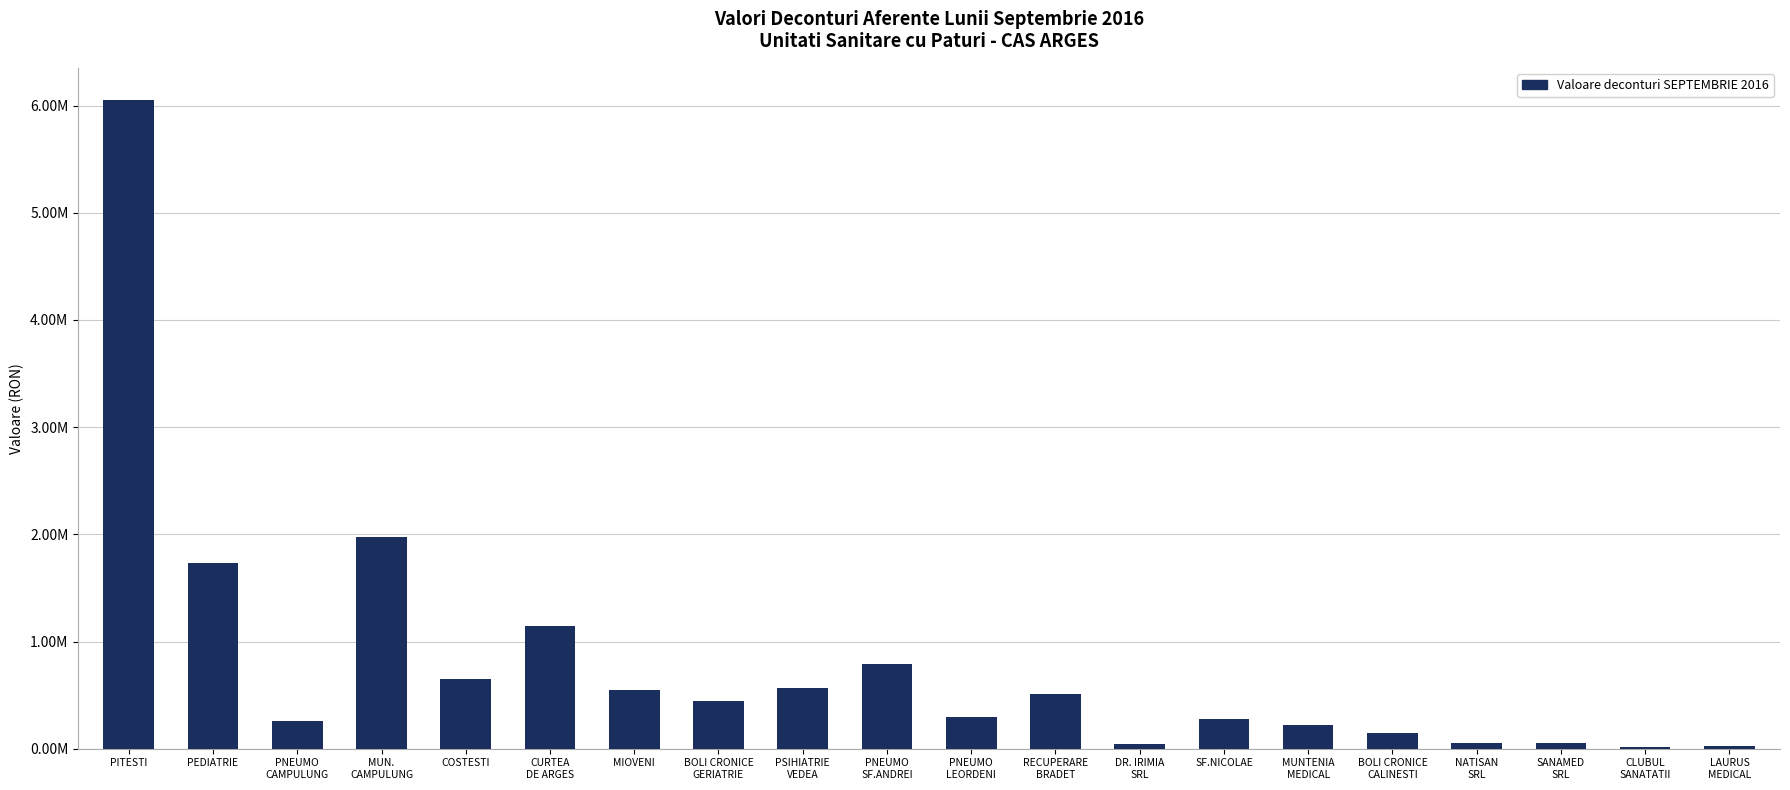

Reading left to right, list all the values displayed in this chart.

PITESTI=6050192.9	PEDIATRIE=1736734.4	PNEUMO
CAMPULUNG=255918.5	MUN.
CAMPULUNG=1977847.7	COSTESTI=648880.3	CURTEA
DE ARGES=1148357.4	MIOVENI=546559.0	BOLI CRONICE
GERIATRIE=445084.7	PSIHIATRIE
VEDEA=567804.8	PNEUMO
SF.ANDREI=787827.0	PNEUMO
LEORDENI=293582.9	RECUPERARE
BRADET=511815.0	DR. IRIMIA
SRL=46920.0	SF.NICOLAE=279843.9	MUNTENIA
MEDICAL=218660.5	BOLI CRONICE
CALINESTI=147822.8	NATISAN
SRL=51537.0	SANAMED
SRL=54599.0	CLUBUL
SANATATII=15836.0	LAURUS
MEDICAL=24406.0